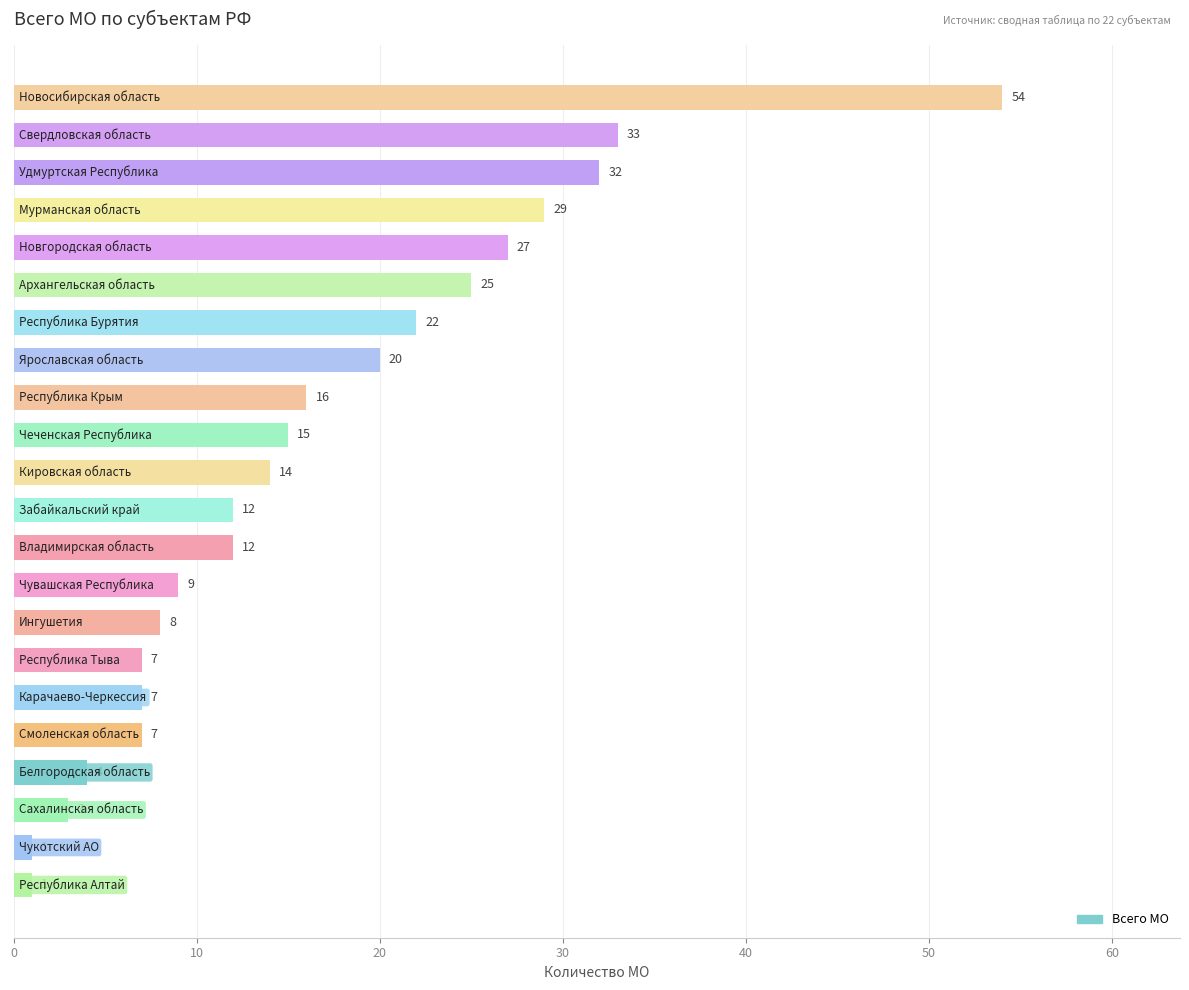

What is the average value?

16